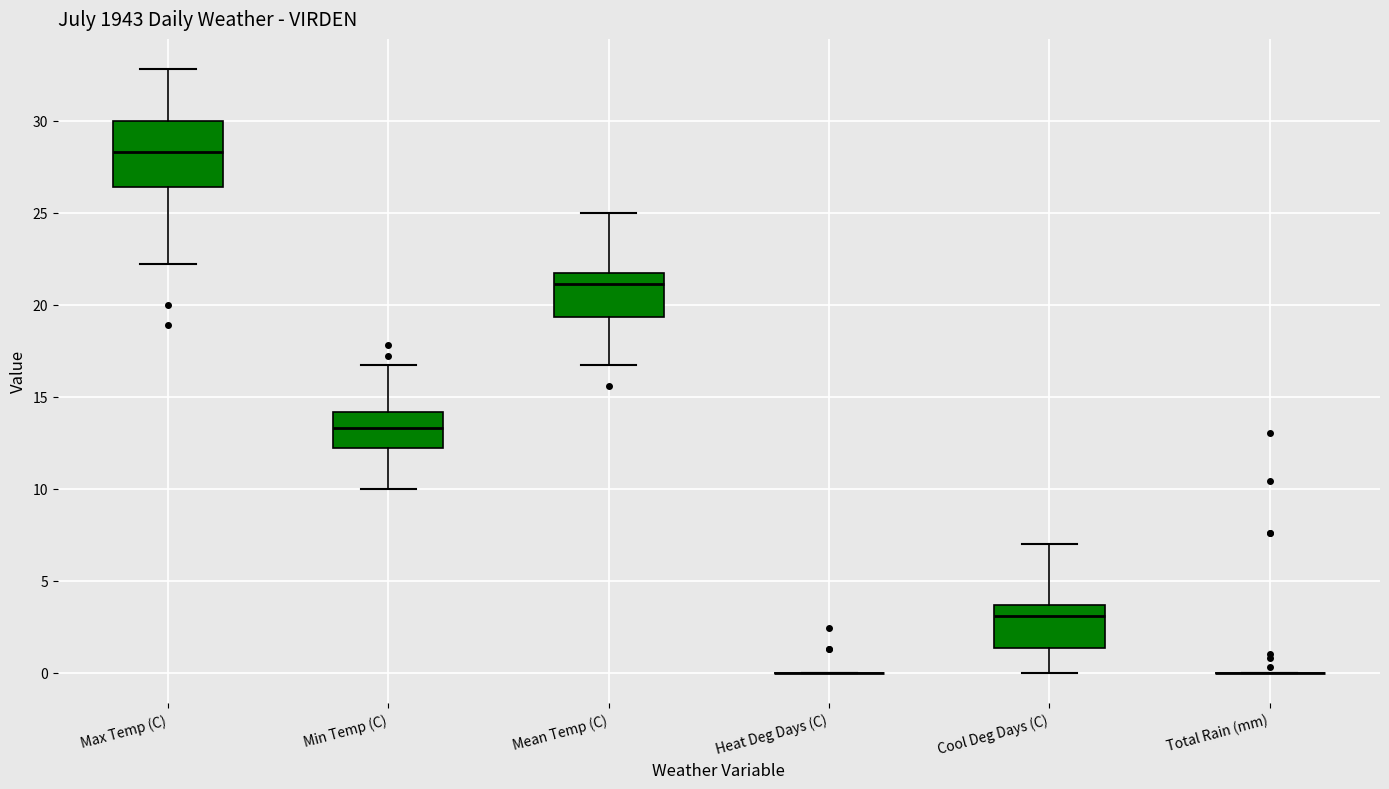

Reading left to right, transcribe this box plot: for each box, give where its median line is, the range the box spans, and where its two whiskers end, as read against the y-axis. The values are not printed on the chart, so give them approximately, as read against the axis.

Max Temp (C): median 28.5, box 26.5 to 30.0, whiskers 22.0 to 33.0
Min Temp (C): median 13.5, box 12.0 to 14.0, whiskers 10.0 to 16.5
Mean Temp (C): median 21.0, box 19.5 to 21.5, whiskers 16.5 to 25.0
Heat Deg Days (C): box collapsed to a line at 0.0, whiskers 0.0 to 0.0
Cool Deg Days (C): median 3.0, box 1.5 to 3.5, whiskers 0.0 to 7.0
Total Rain (mm): box collapsed to a line at 0.0, whiskers 0.0 to 0.0